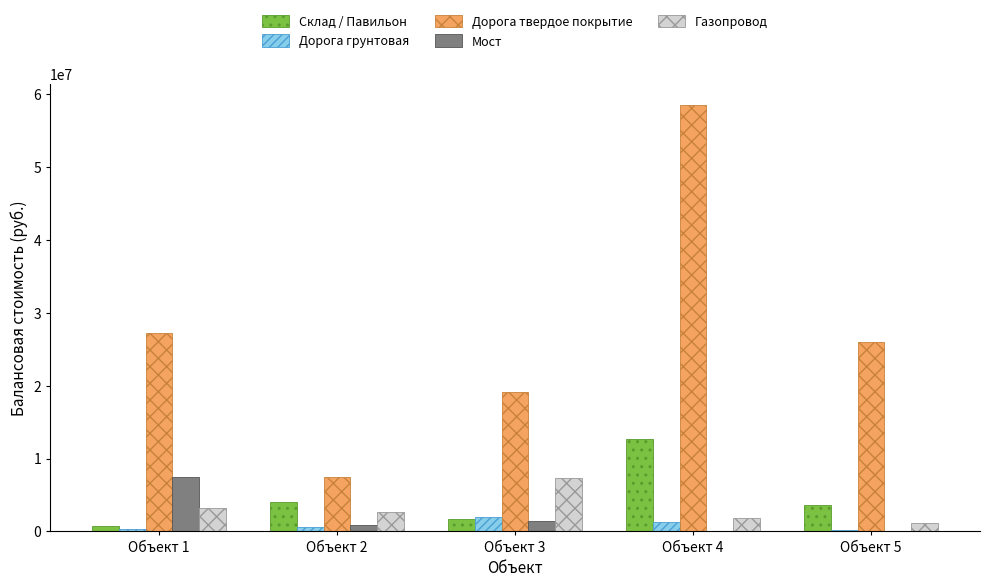

Between Объект 1 and Объект 2, which series saw the biggest shift?

Дорога твердое покрытие